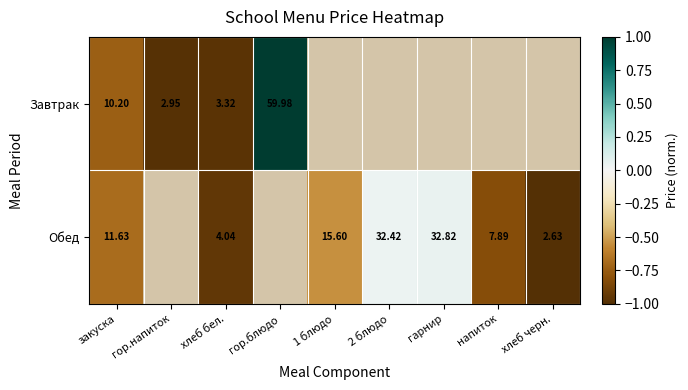

Which series changed the most between закуска and хлеб бел.?

Обед